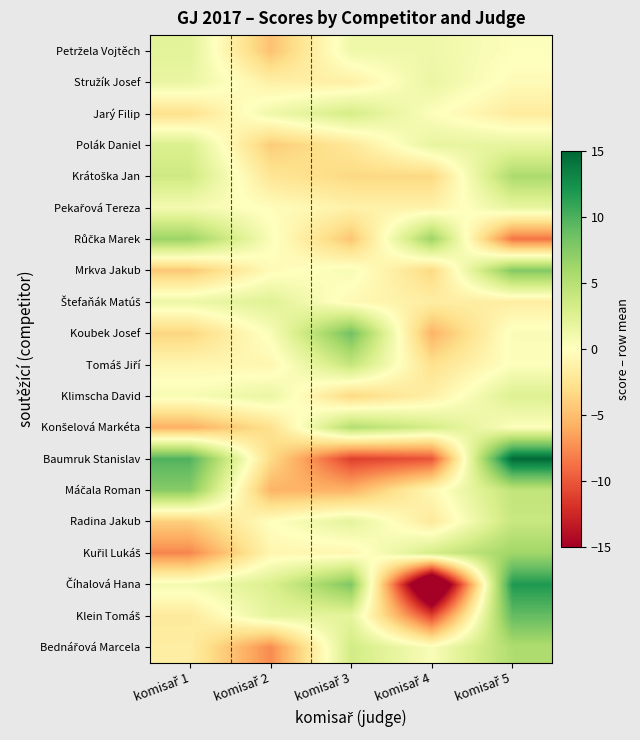

At which category does the chart reach its peak across all series?

komisař 5